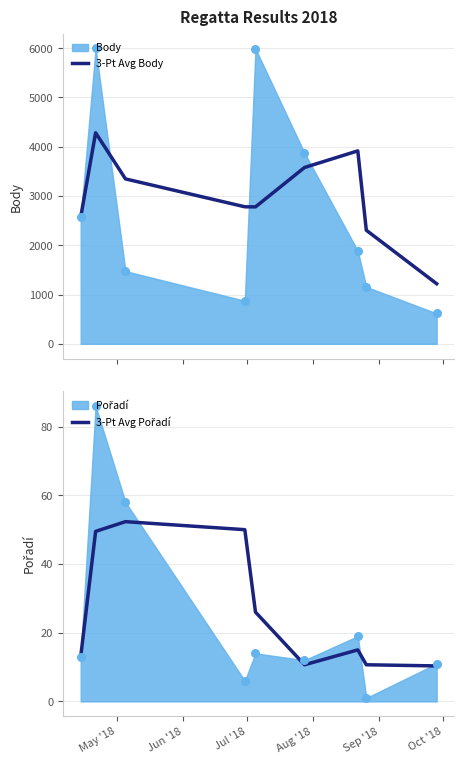

What is the lowest value of the 3-Pt Avg Body series?

1219.7